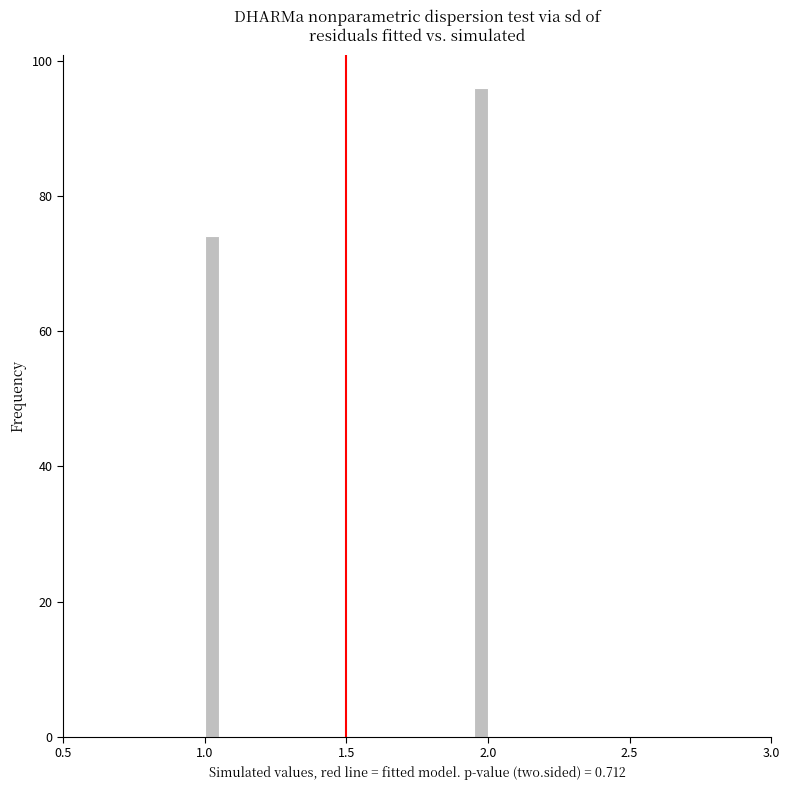

Read against the x-axis, roughly where is the centre of the tallest bar?

2.00